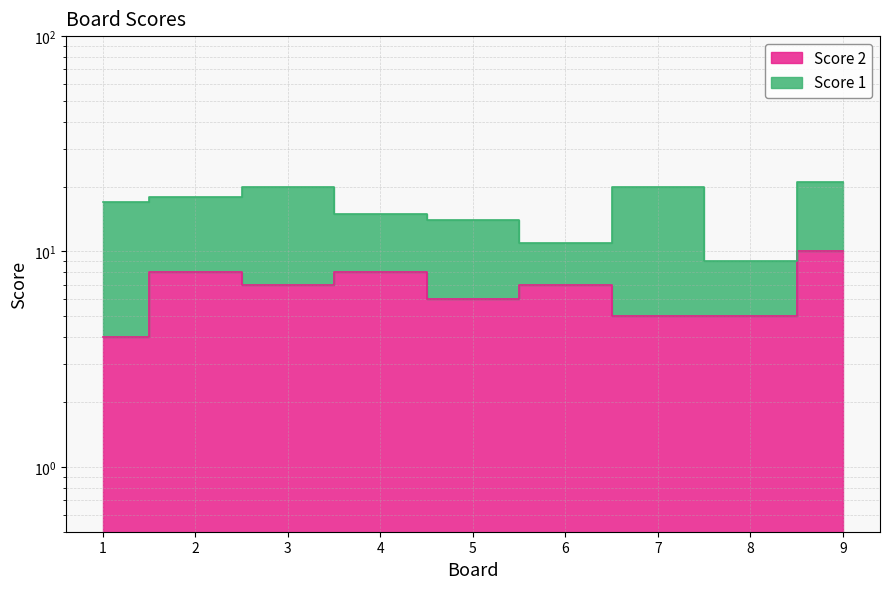

Where is the first local maximum?

2